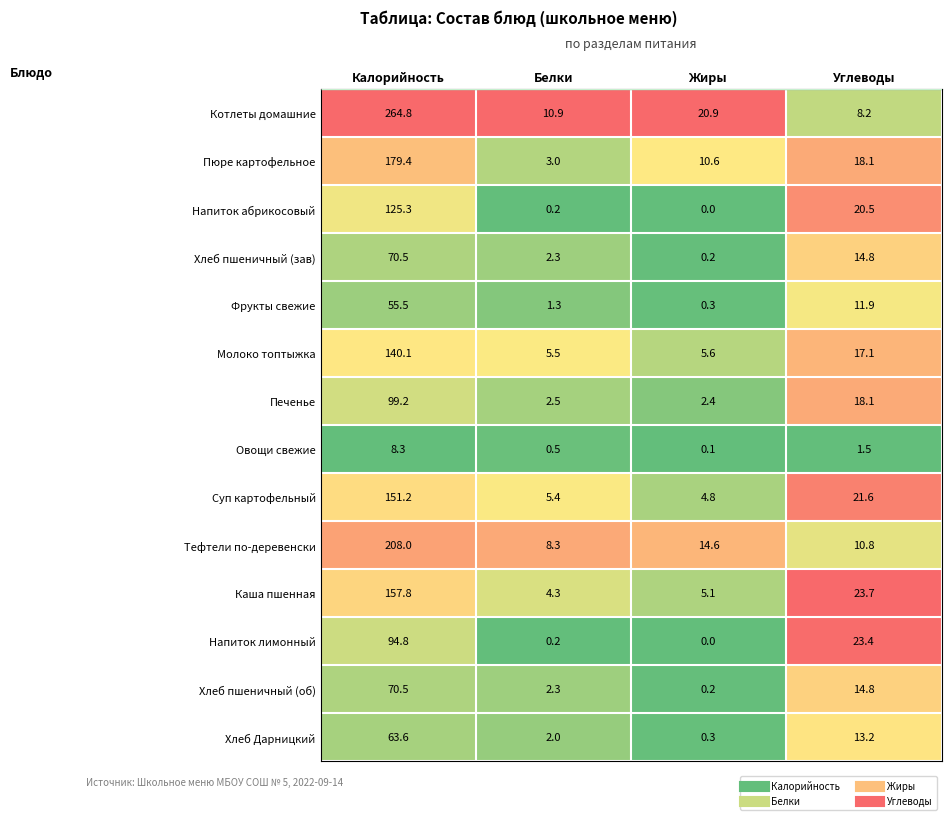

Between Калорийность and Жиры, which series saw the biggest shift?

Котлеты домашние